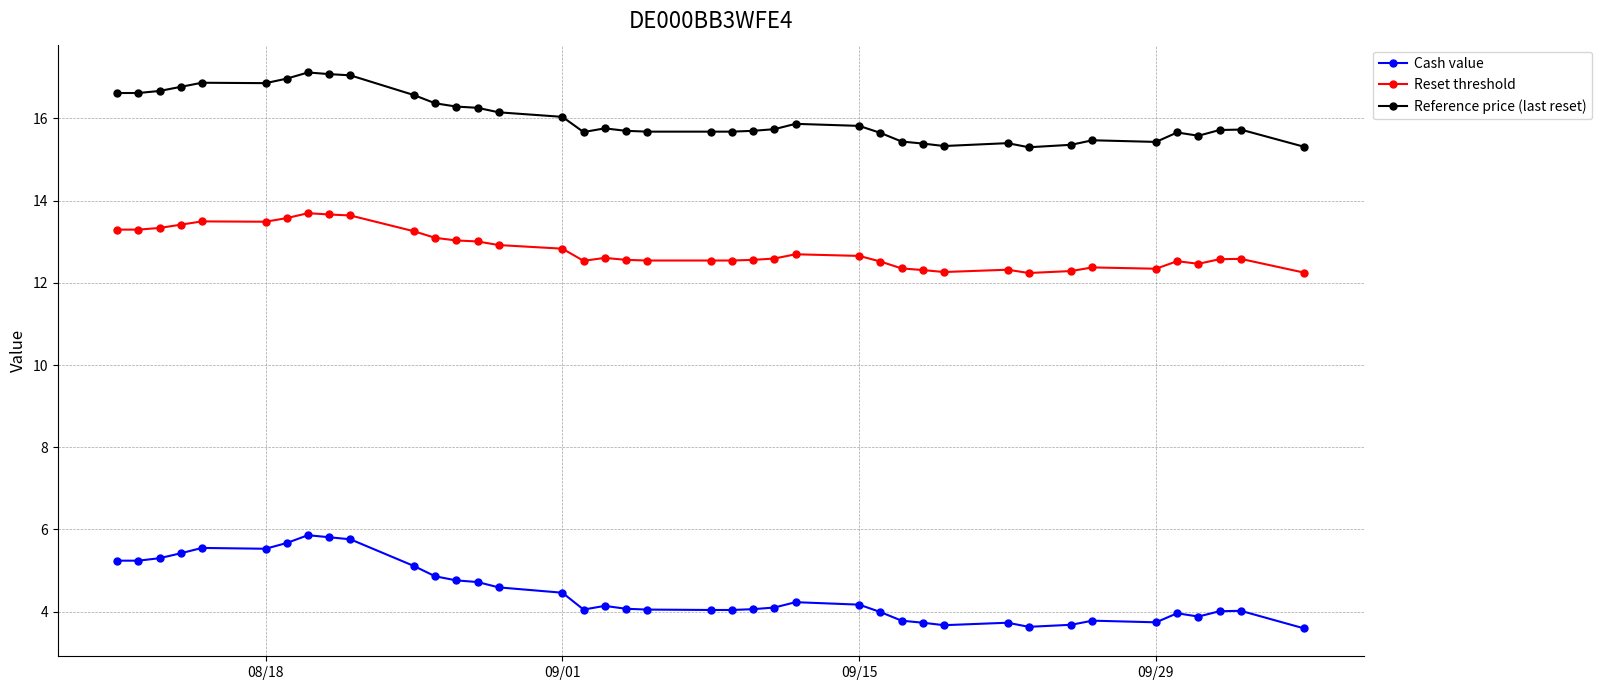

Which series has the largest range (max minus min)?

Cash value